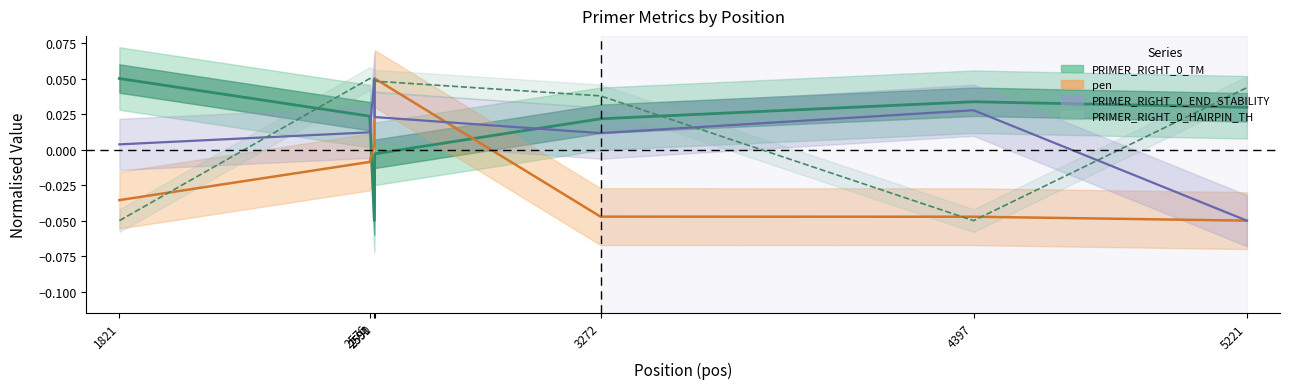

In PRIMER_RIGHT_0_HAIRPIN_TH, how many points are lower than both neighbors (excluding endpoints)?

1